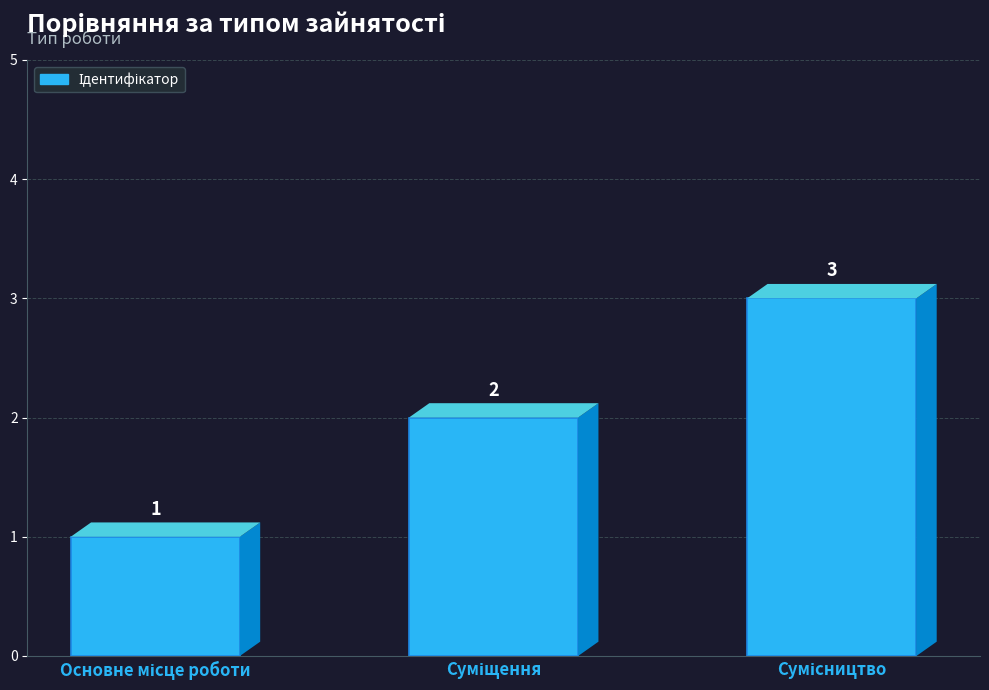

What is the value of the 3rd bar from the left?

3